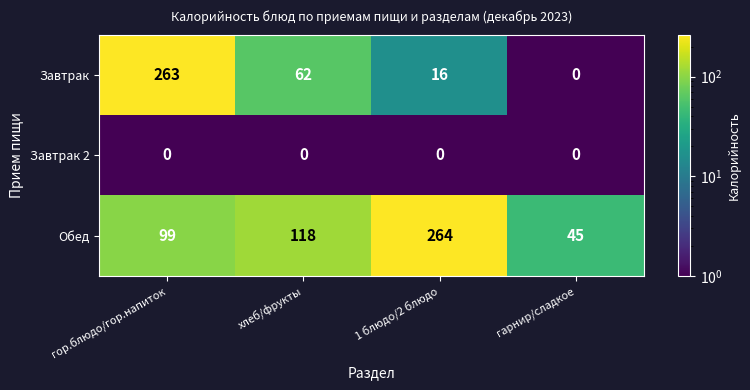

List the series in order of their peak value, lowest first.

Завтрак 2, Завтрак, Обед